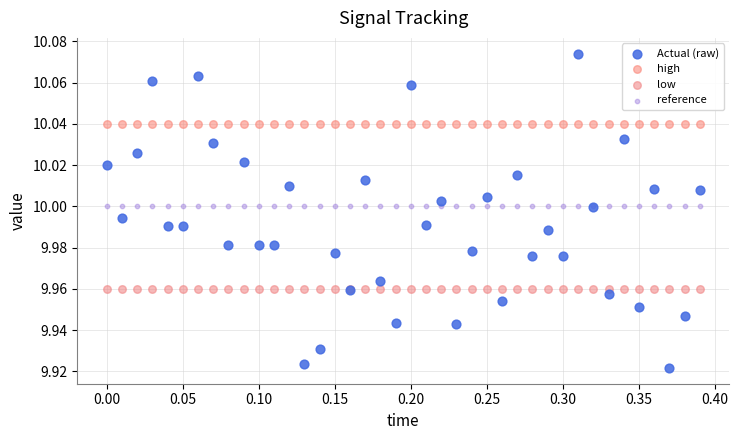

Which series contains the lowest Y value?

Actual (raw)